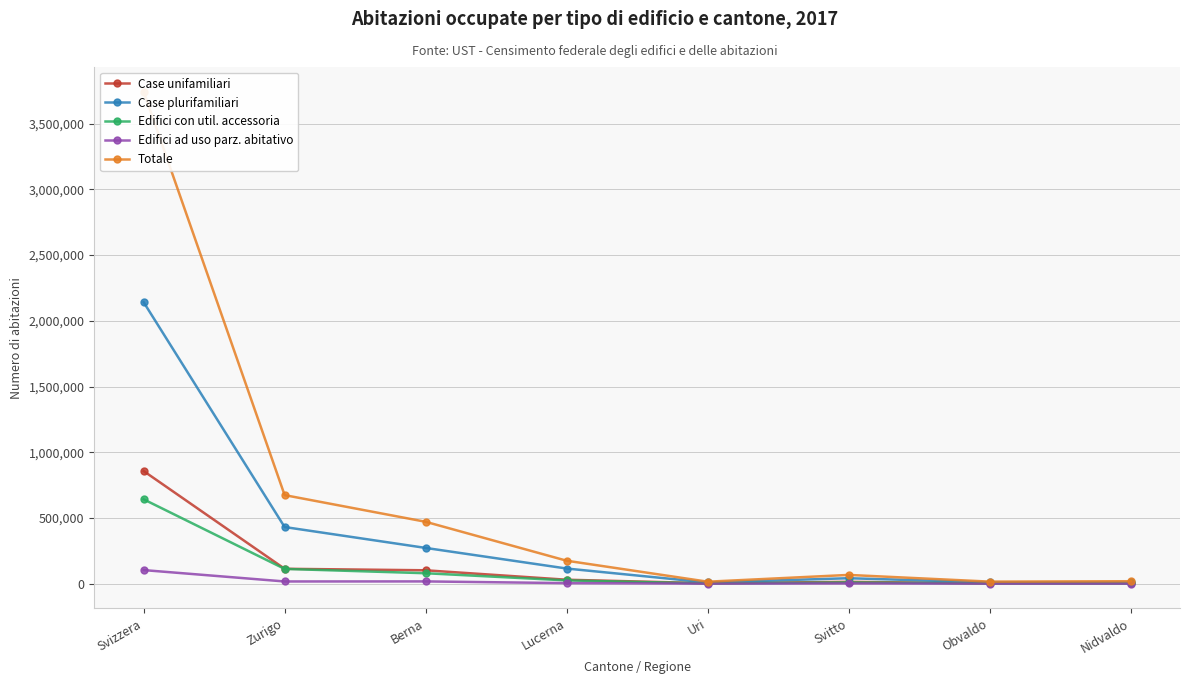

What is the sum of the Totale values at Nidvaldo and Obvaldo?

34523